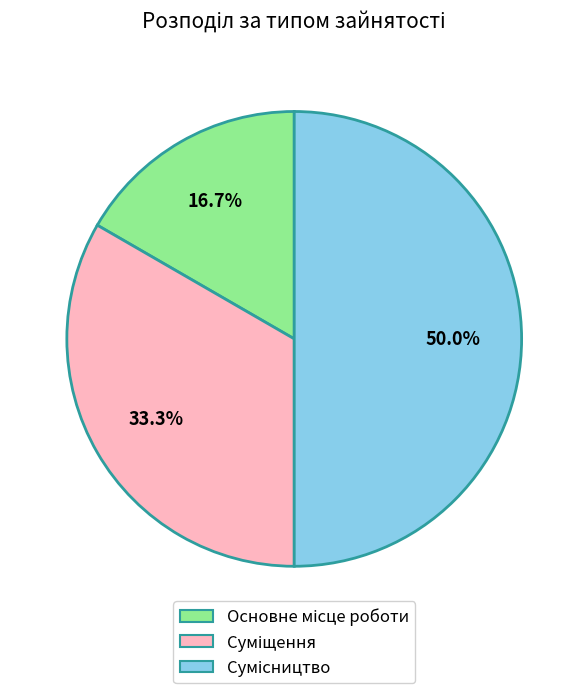

Count the number of slices in the pie.

3